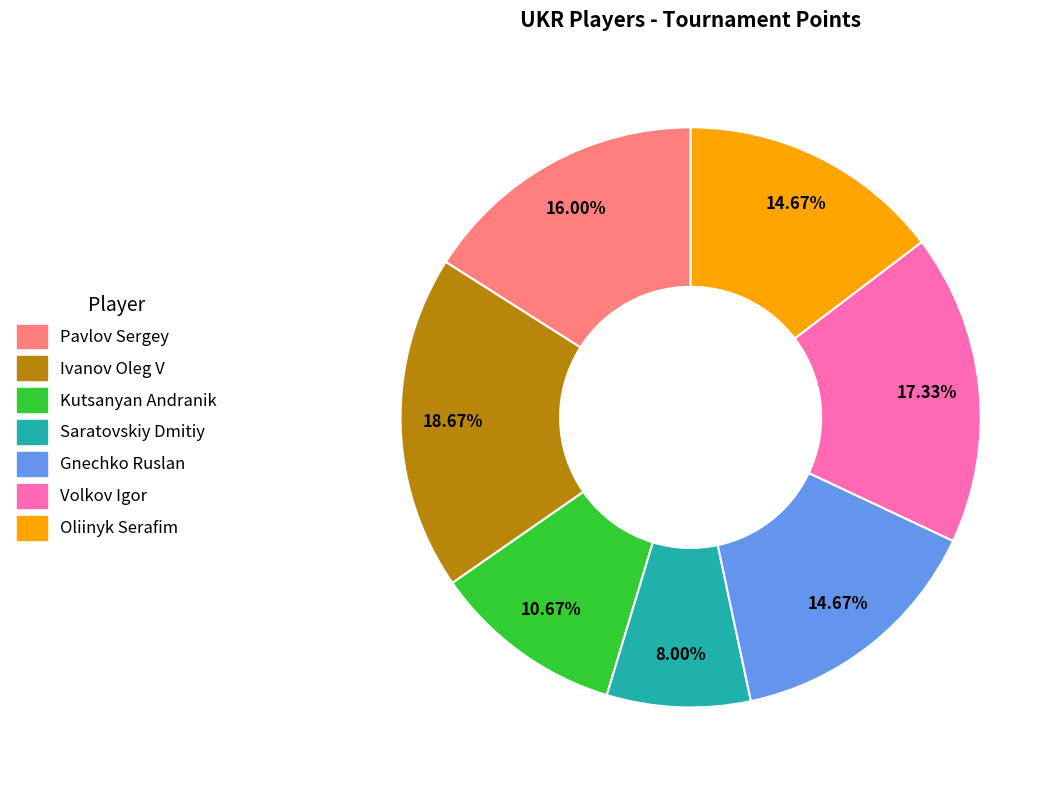

To the nearest percent, what is the difference between the Oliinyk Serafim and Kutsanyan Andranik slice percentages?

4%